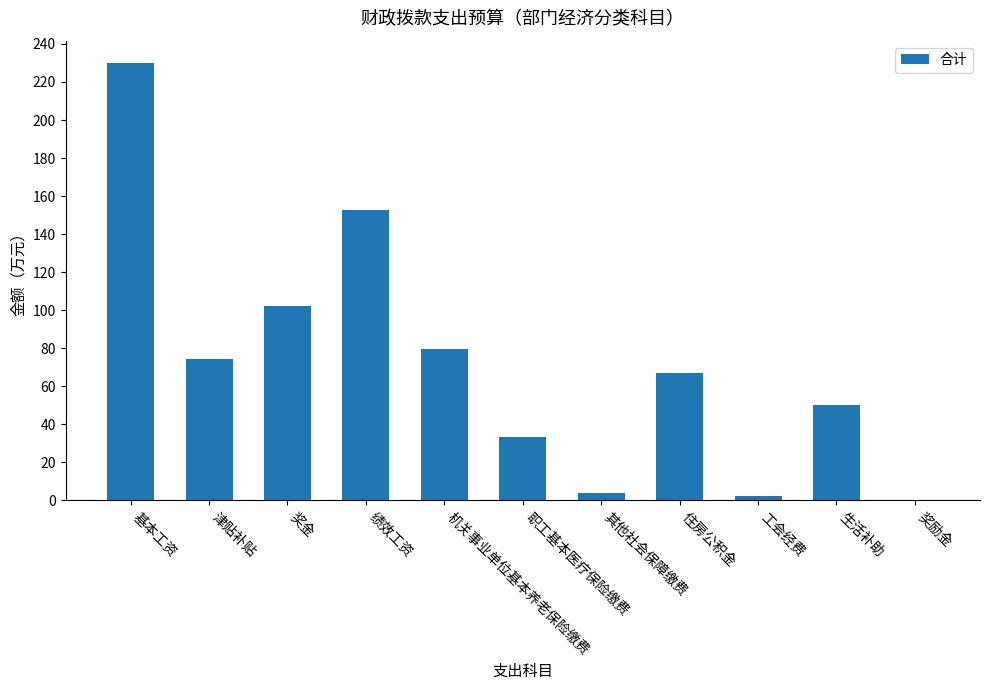

Count the number of data series in this chart.

1